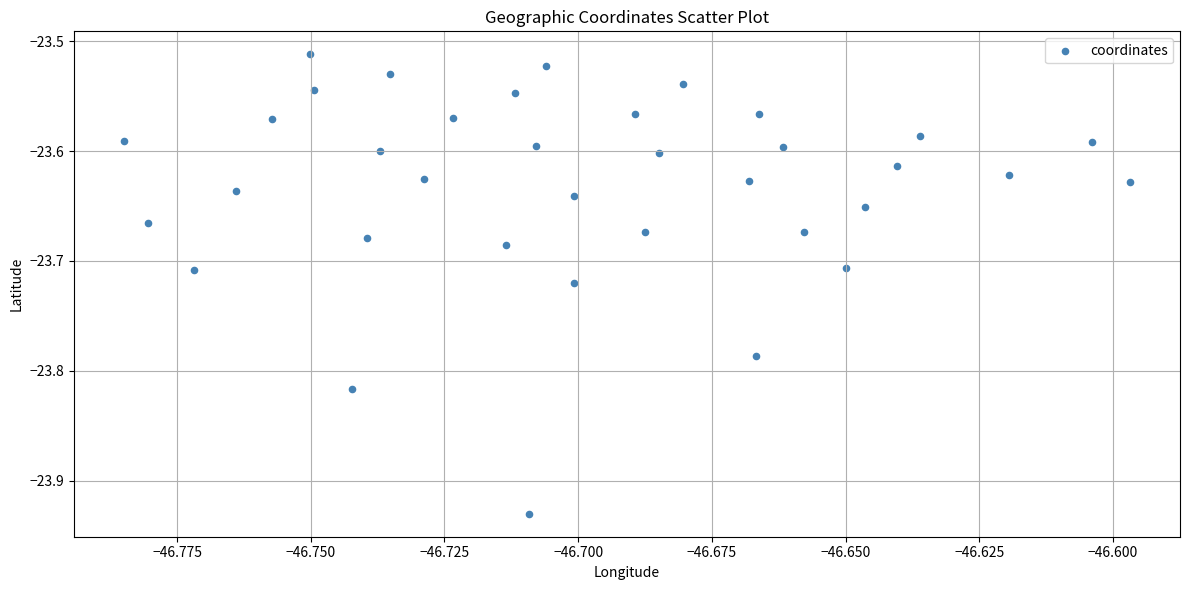

What is the range of Y values (max minus min)?

0.4